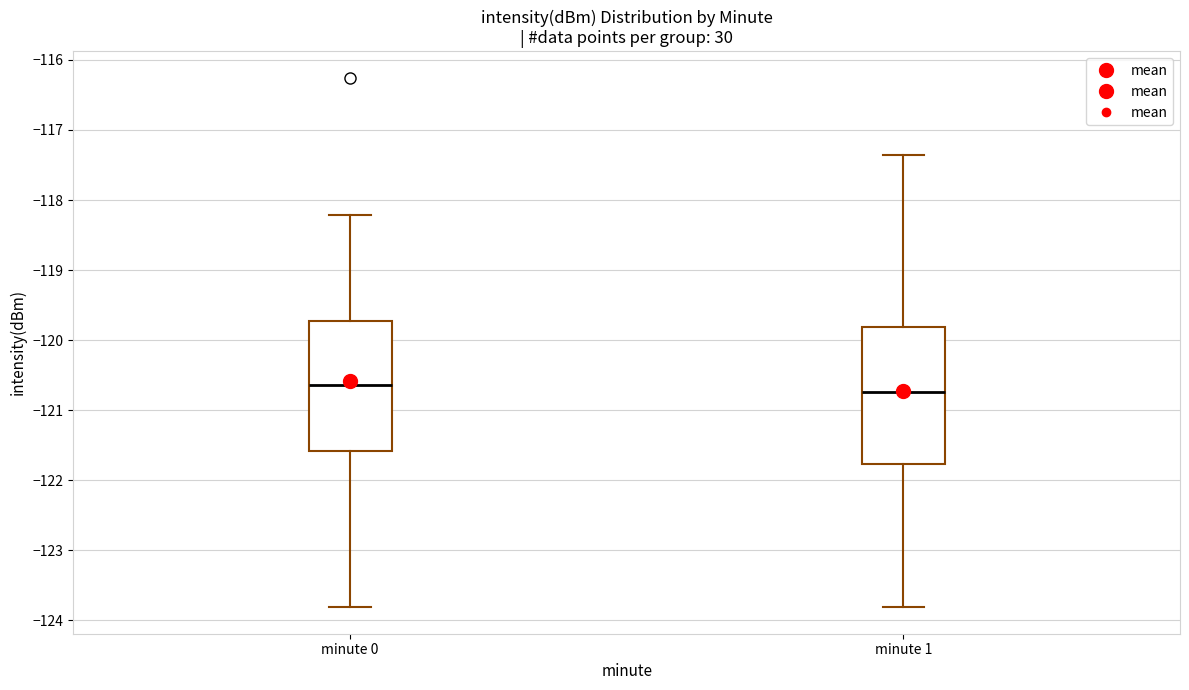

Reading left to right, transcribe this box plot: for each box, give where its median line is, the range the box spans, and where its two whiskers end, as read against the y-axis. The values are not printed on the chart, so give them approximately, as read against the axis.

minute 0: median -120.6, box -121.6 to -119.7, whiskers -123.8 to -118.2
minute 1: median -120.7, box -121.8 to -119.8, whiskers -123.8 to -117.4